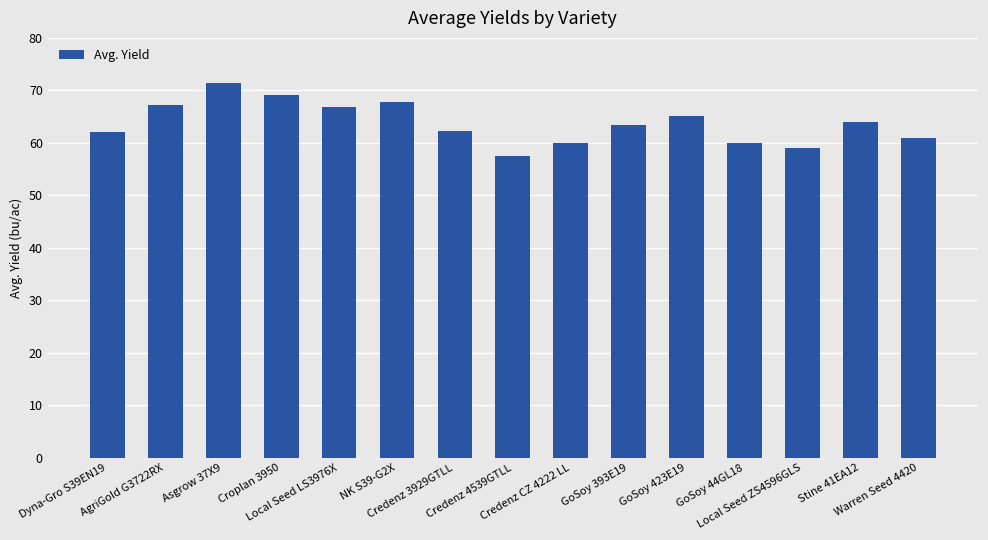

What is the maximum value shown in the chart?

71.5